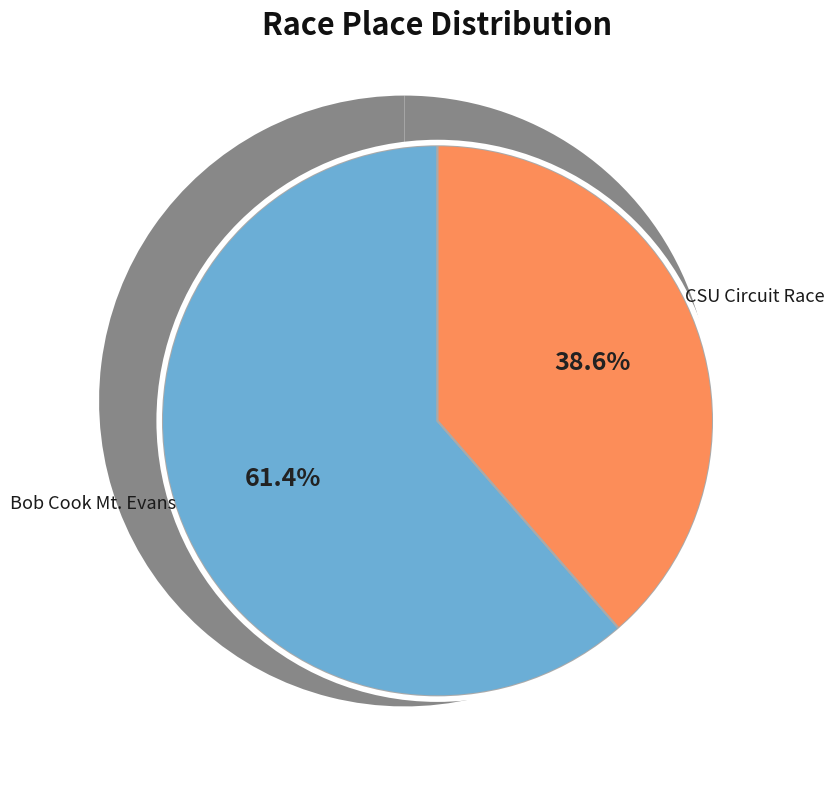

To the nearest percent, what is the combined percentage of CSU Circuit Race and Bob Cook Memorial Mt. Evans Hill Climb?

100%